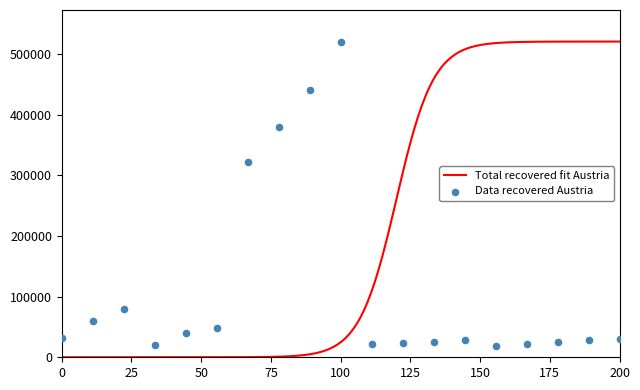

What is the change in value from 5 to 14?

-11259